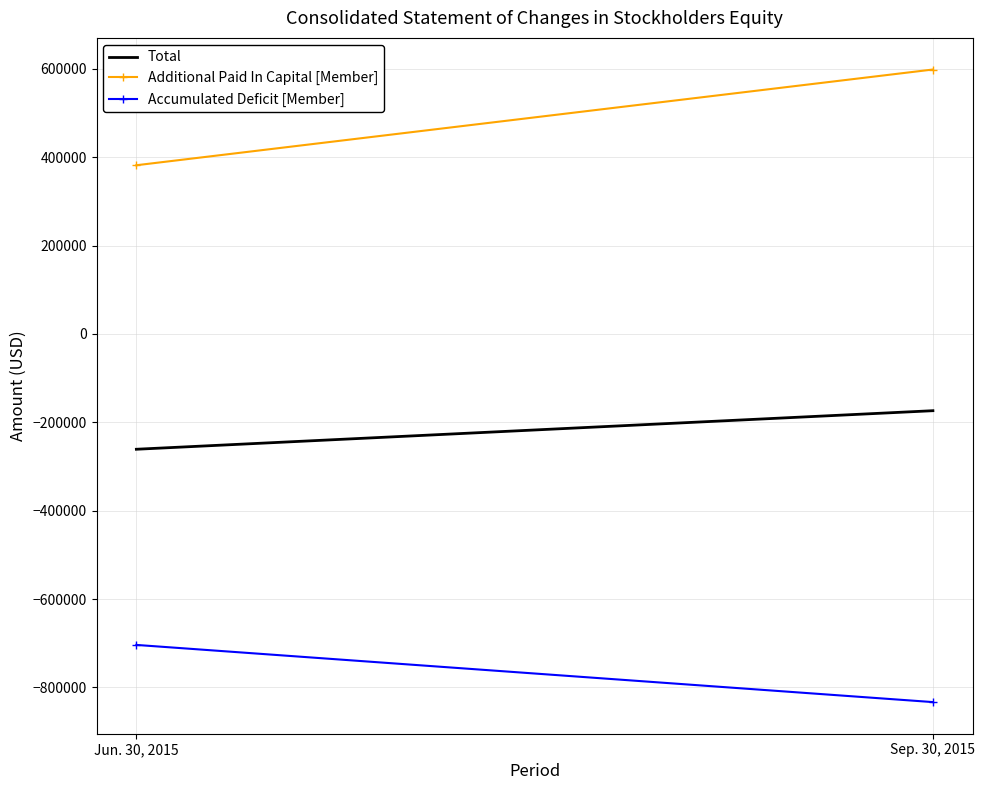

How many Additional Paid In Capital [Member] values are between 381807 and 598428?

2